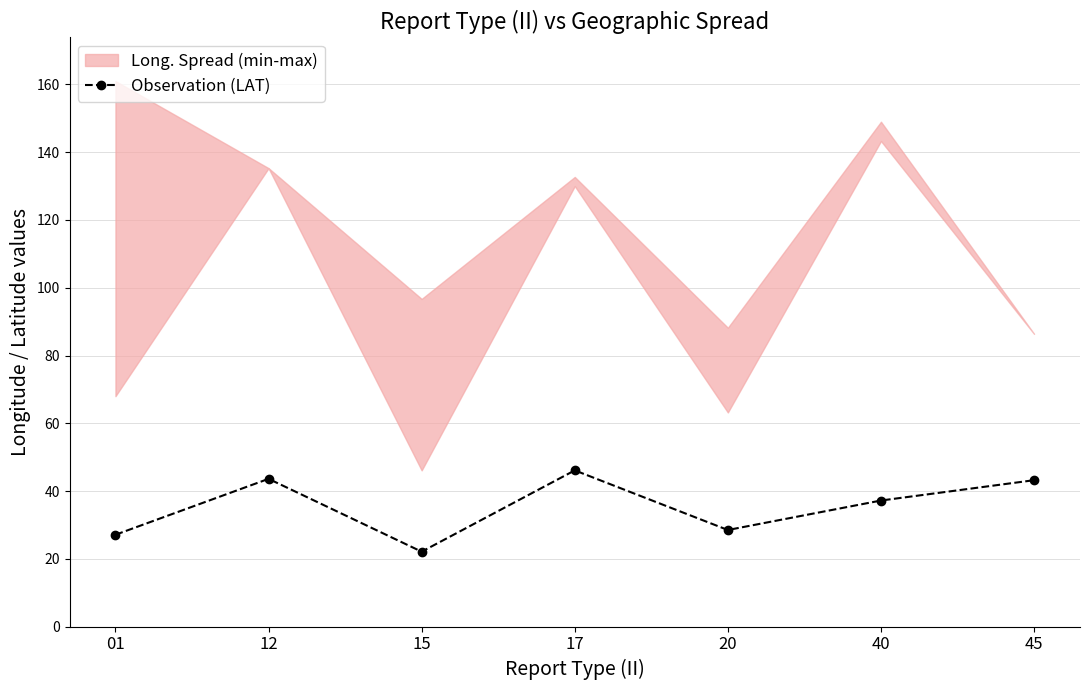

What is the value of the 6th point from the left?

37.2